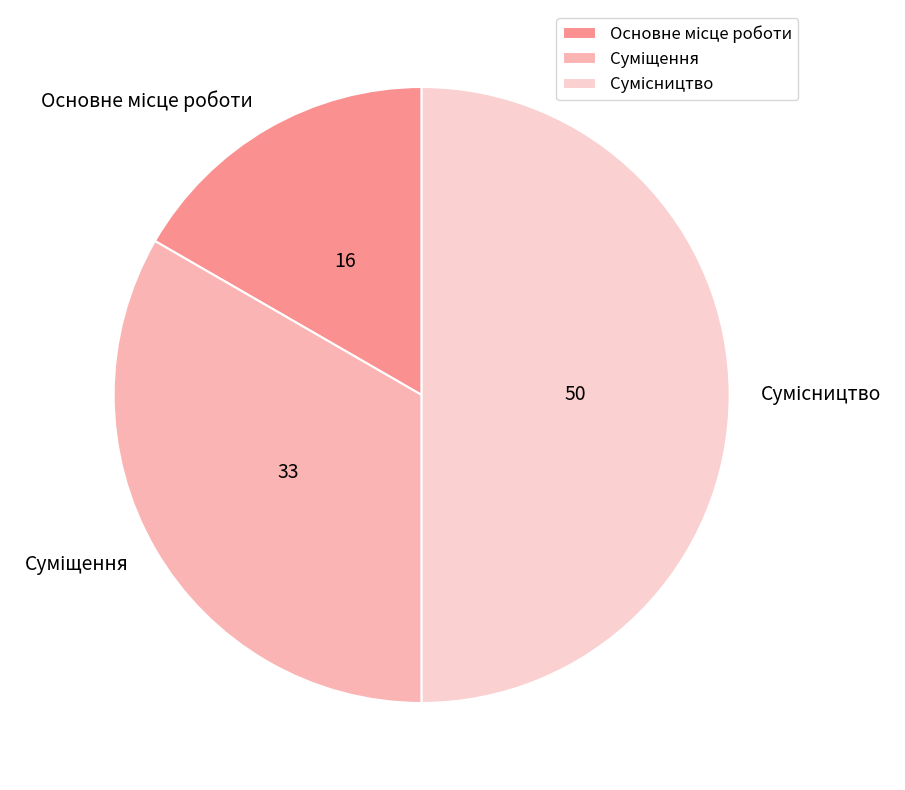

How many segments does this pie chart have?

3